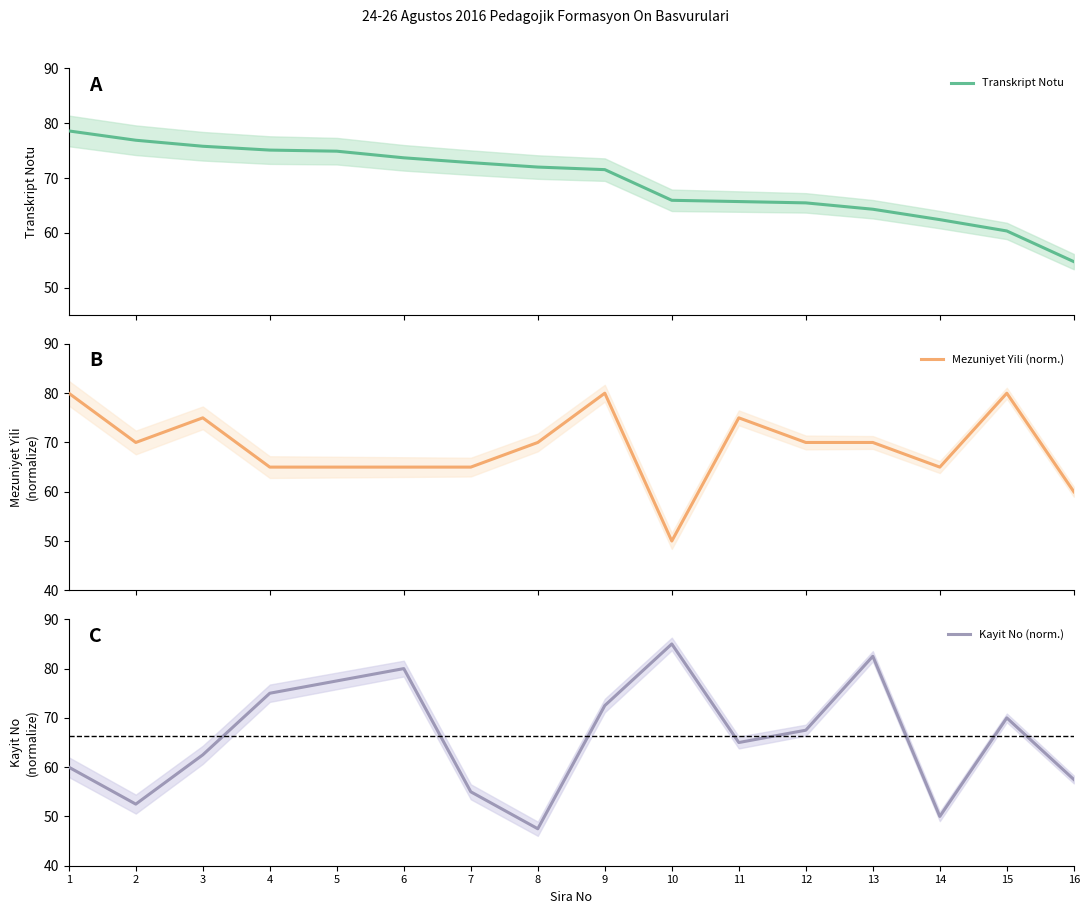

Rank the categories by Mezuniyet Yili (norm.) value from highest to lowest.

1, 9, 15, 3, 11, 2, 8, 12, 13, 4, 5, 6, 7, 14, 16, 10